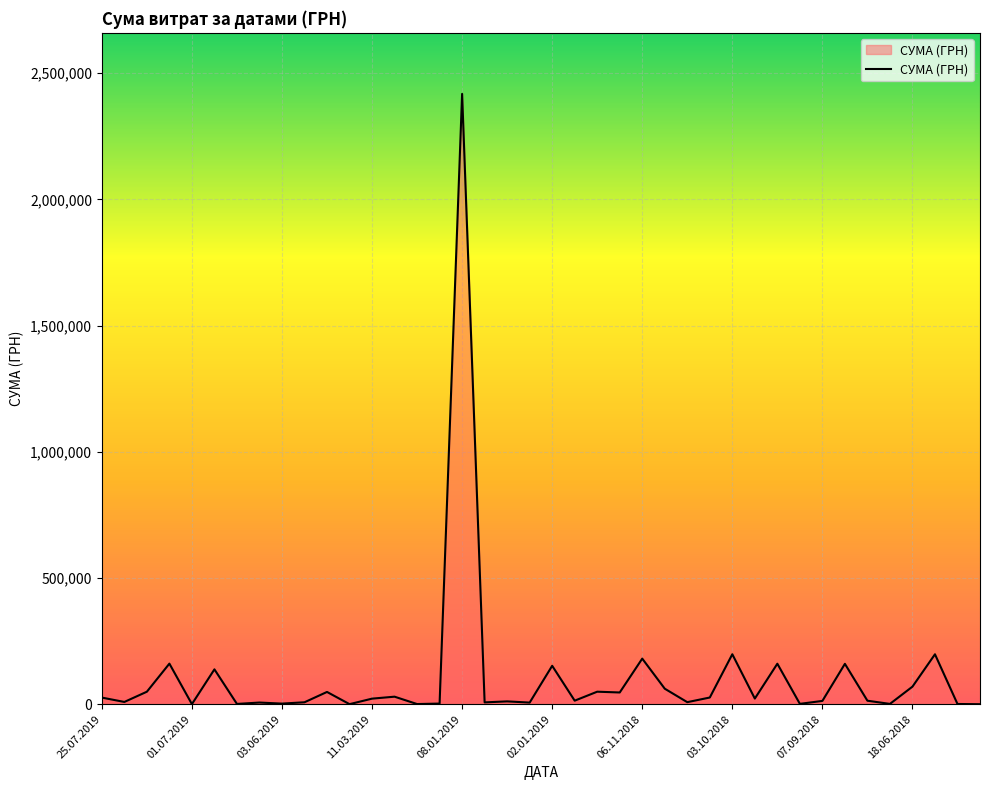

What is the difference between the maximum and minimum values?

2417512.3